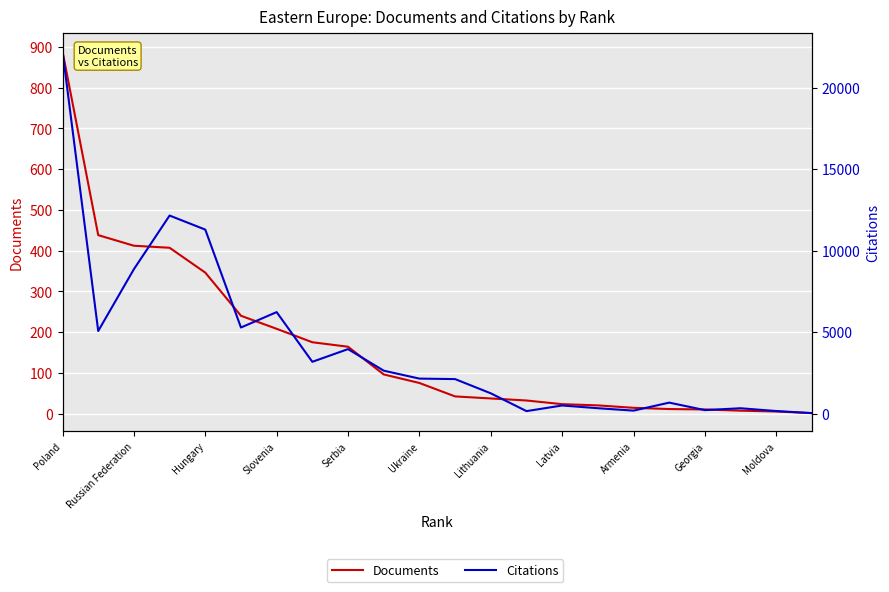

Which category has the highest value in the Citations series?

Poland